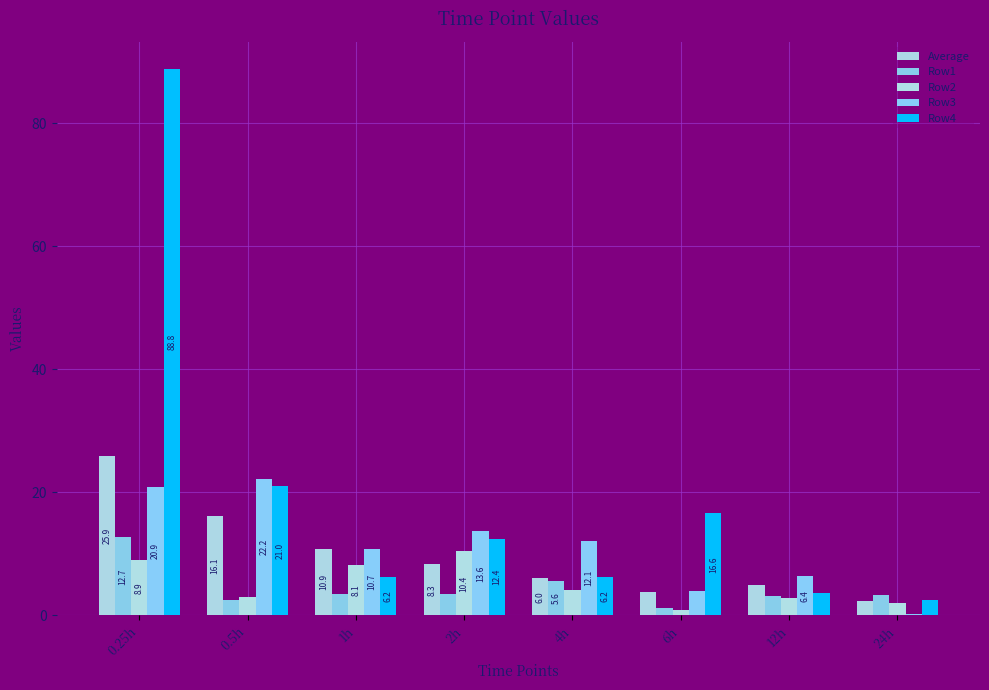

Which series has the largest total across all categories?

Row4